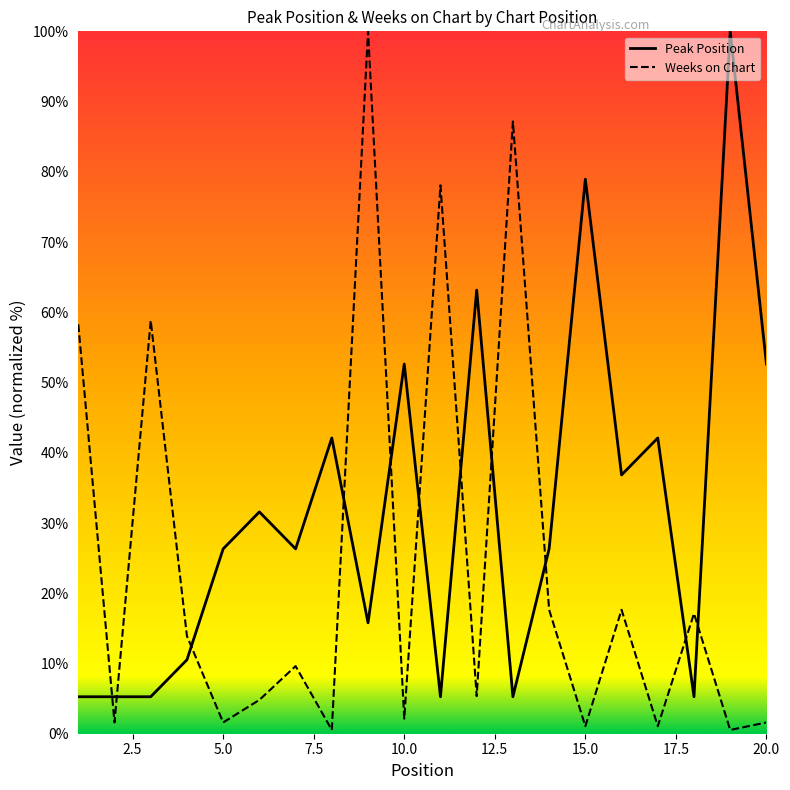

At how many categories does at least one series exceed 80?

3